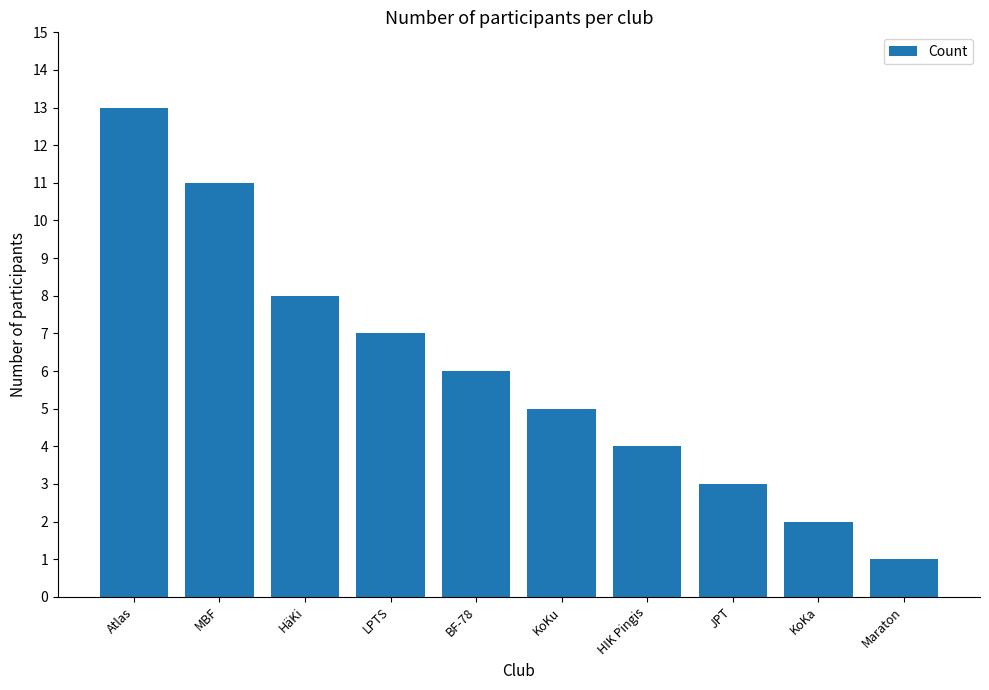

What is the change in value from JPT to KoKa?

-1